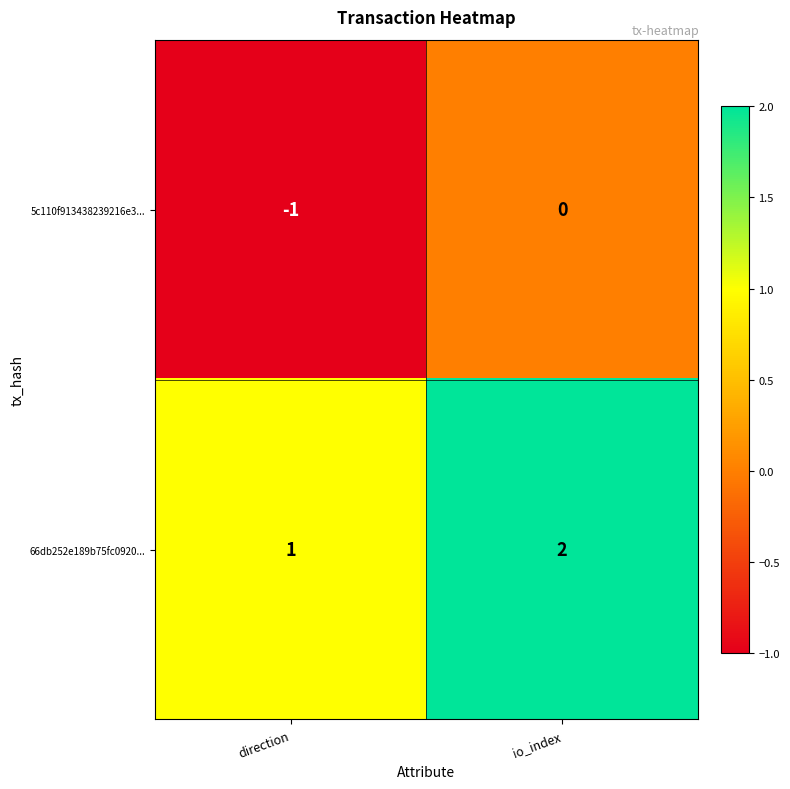

Reading left to right, extract all data points from this chart.

5c110f913438239216e3...: -1	0
66db252e189b75fc0920...: 1	2